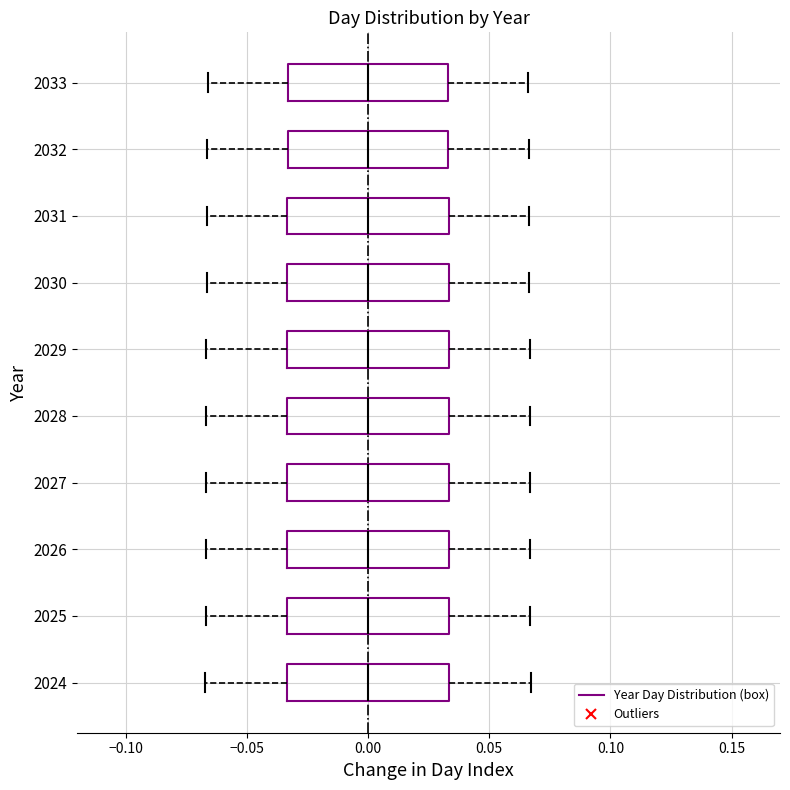

Reading bottom to top, transcribe this box plot: for each box, give where its median line is, the range the box spans, and where its two whiskers end, as read against the x-axis. The values are not printed on the chart, so give them approximately, as read against the axis.

2024: median 0.000, box -0.035 to 0.035, whiskers -0.065 to 0.065
2025: median 0.000, box -0.035 to 0.035, whiskers -0.065 to 0.065
2026: median 0.000, box -0.035 to 0.035, whiskers -0.065 to 0.065
2027: median 0.000, box -0.035 to 0.035, whiskers -0.065 to 0.065
2028: median 0.000, box -0.035 to 0.035, whiskers -0.065 to 0.065
2029: median 0.000, box -0.035 to 0.035, whiskers -0.065 to 0.065
2030: median 0.000, box -0.035 to 0.035, whiskers -0.065 to 0.065
2031: median 0.000, box -0.035 to 0.035, whiskers -0.065 to 0.065
2032: median 0.000, box -0.035 to 0.035, whiskers -0.065 to 0.065
2033: median 0.000, box -0.035 to 0.035, whiskers -0.065 to 0.065